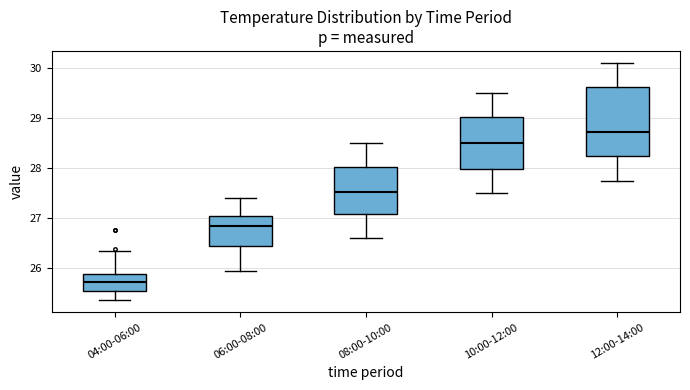

Which box has the lowest median line?

04:00-06:00